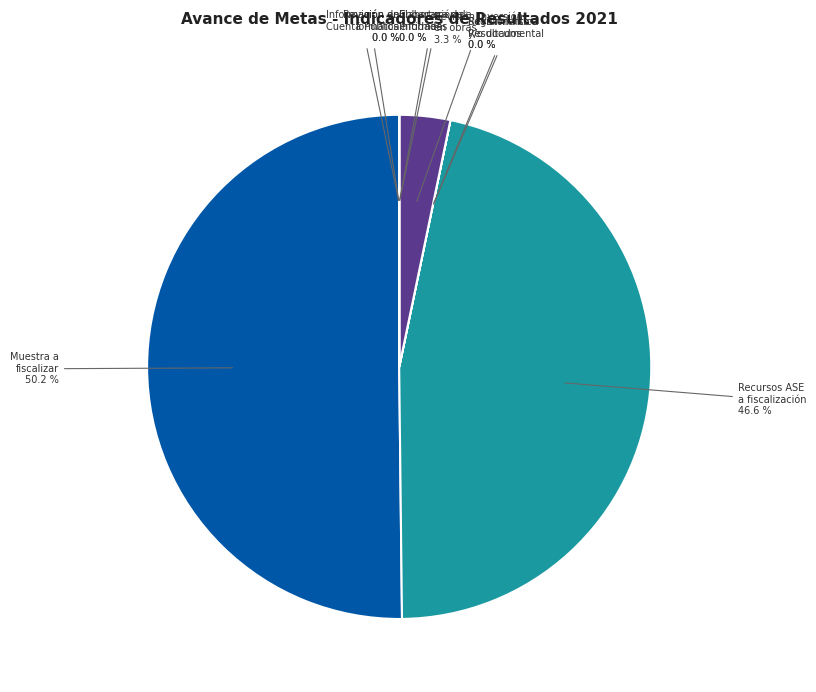

Count the number of slices in the pie.

9